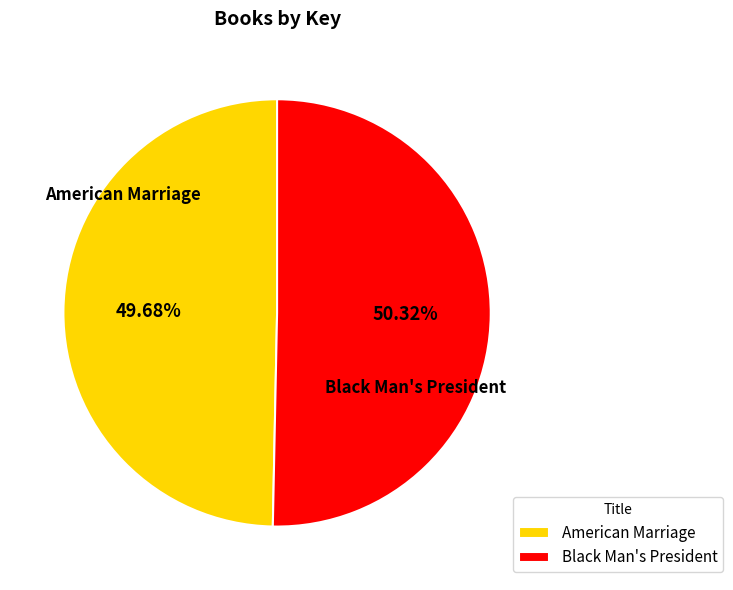

Is there any slice that represents more than half of the pie?

Yes